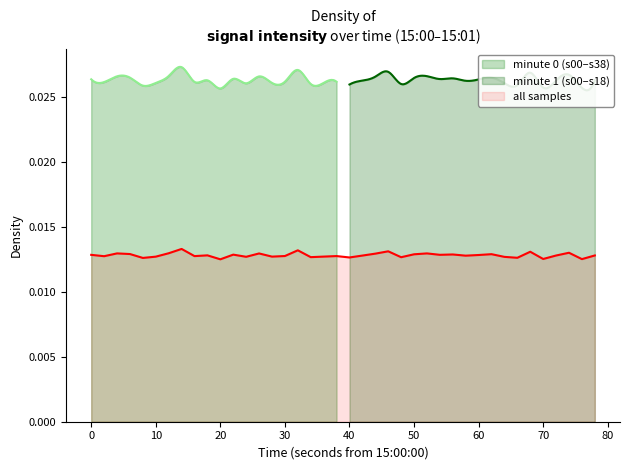

What is the sum of all values?

0.5